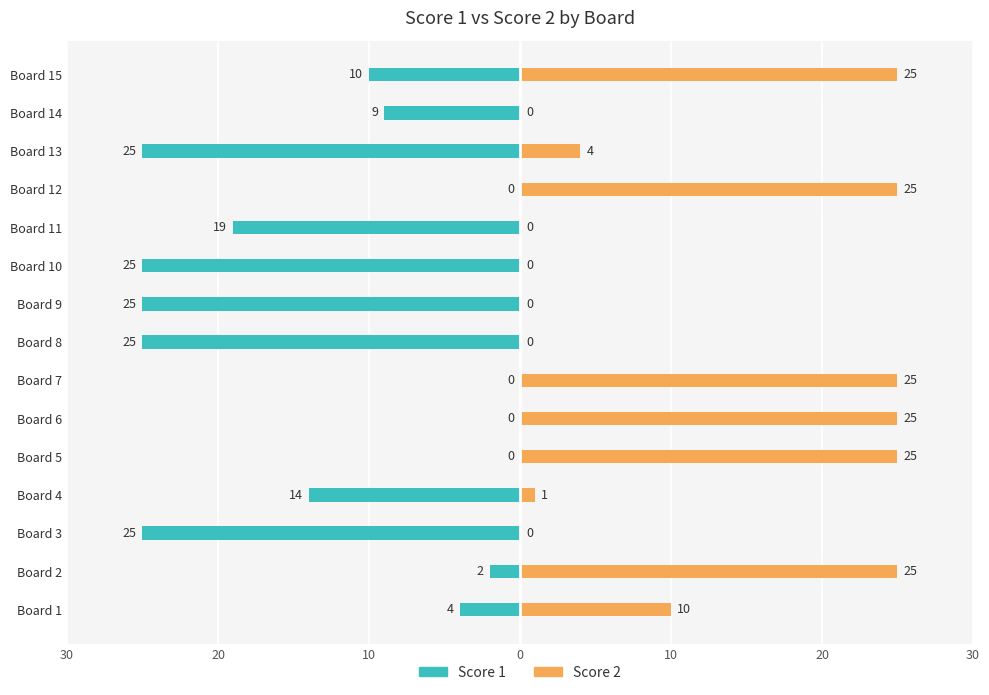

At Board 11, list the series in order from largest to smallest.

Score 2, Score 1